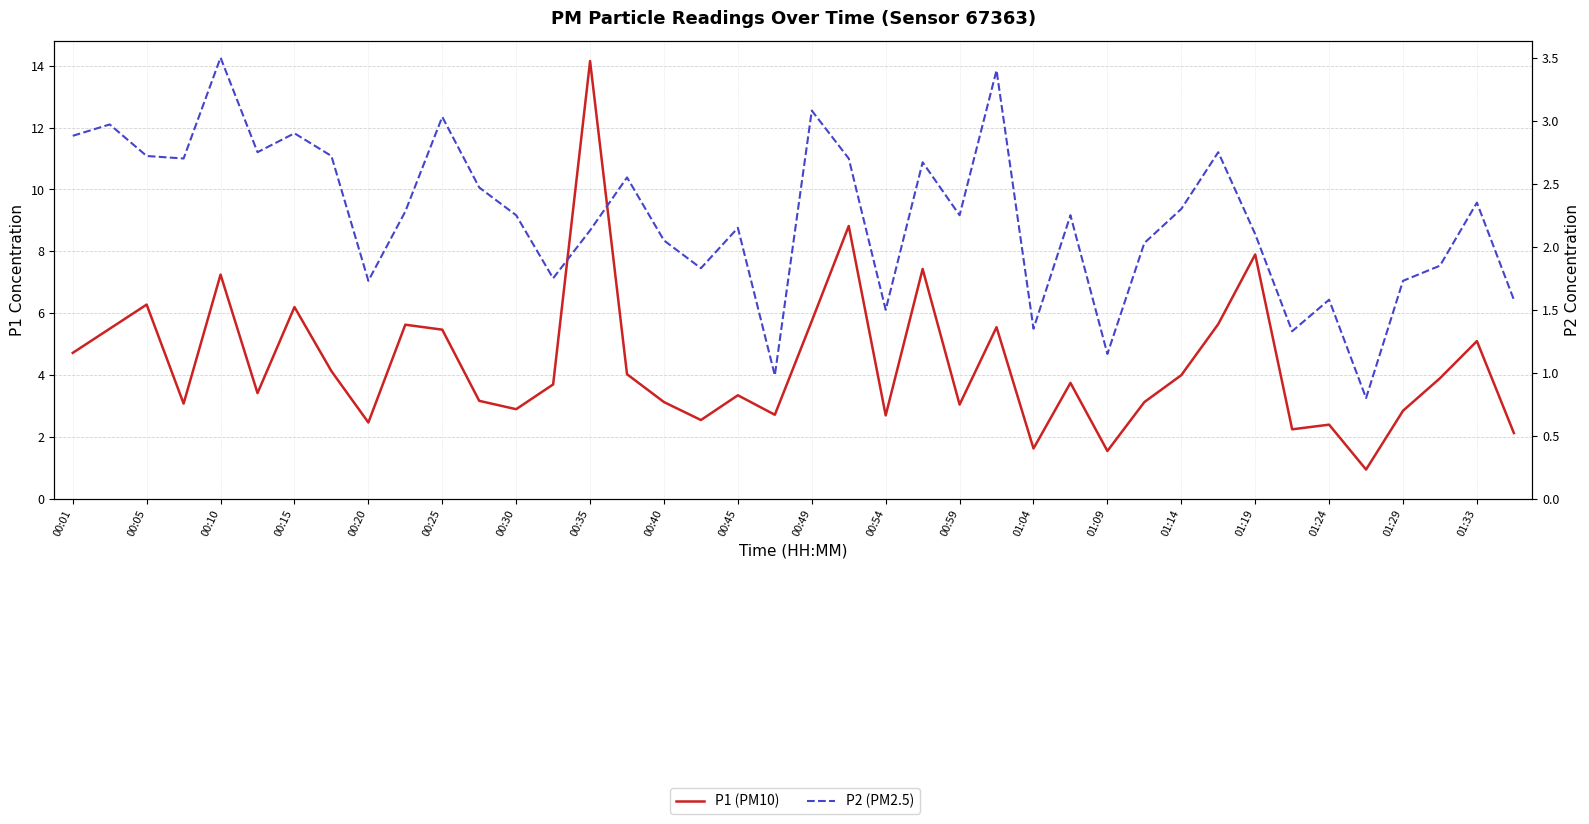

At how many categories does at least one series exceed 5?

14